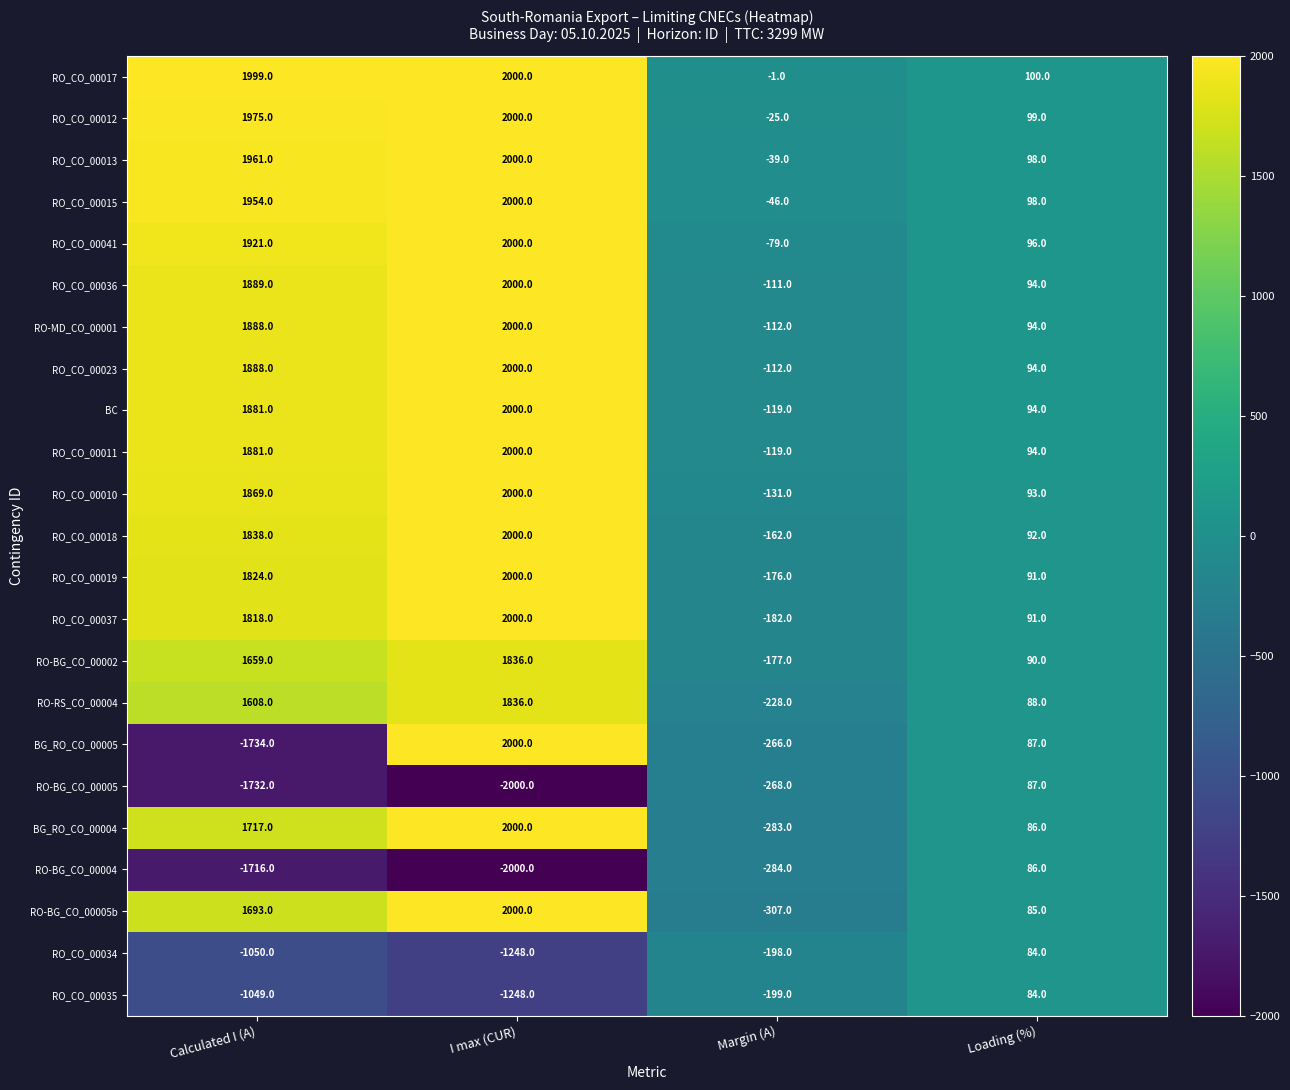

What is the total value across all series at Loading (%)?

2105